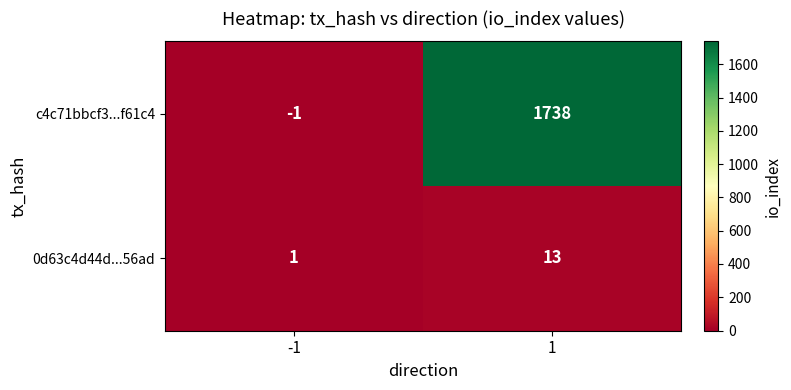

Reading left to right, extract all data points from this chart.

c4c71bbcf3...f61c4: -1=-1	1=1738
0d63c4d44d...56ad: -1=1	1=13